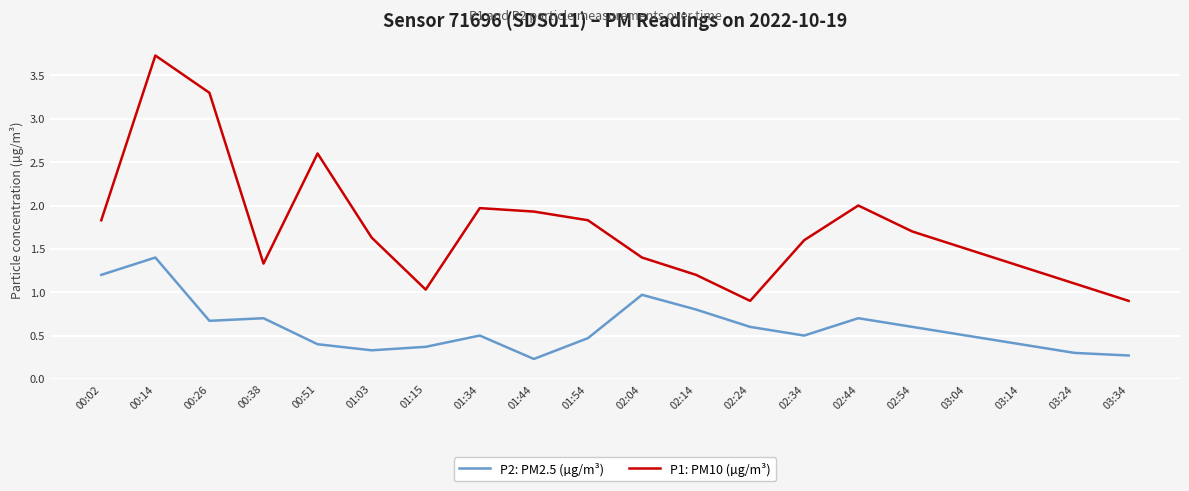

True or false: P2: PM2.5 (µg/m³) and P1: PM10 (µg/m³) cross at least once.

False